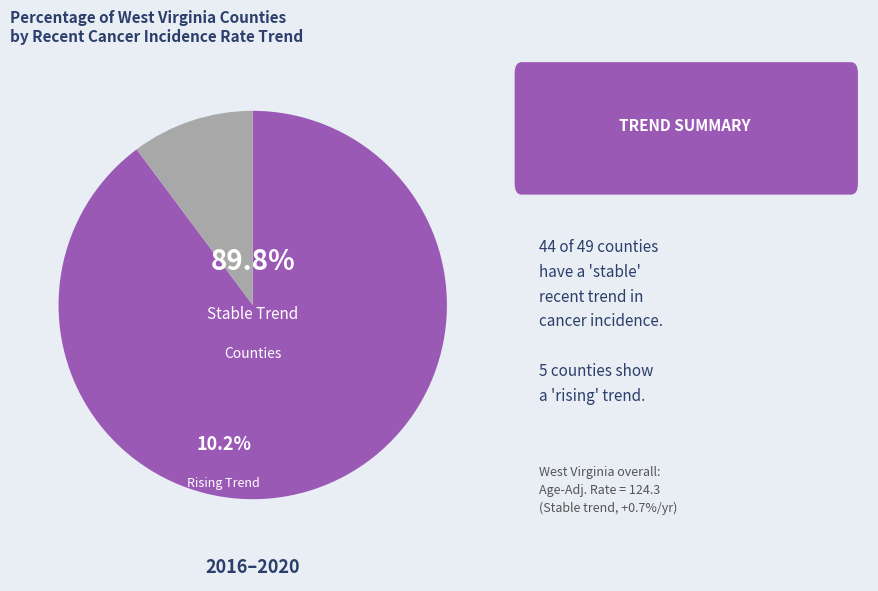

How many segments does this pie chart have?

2